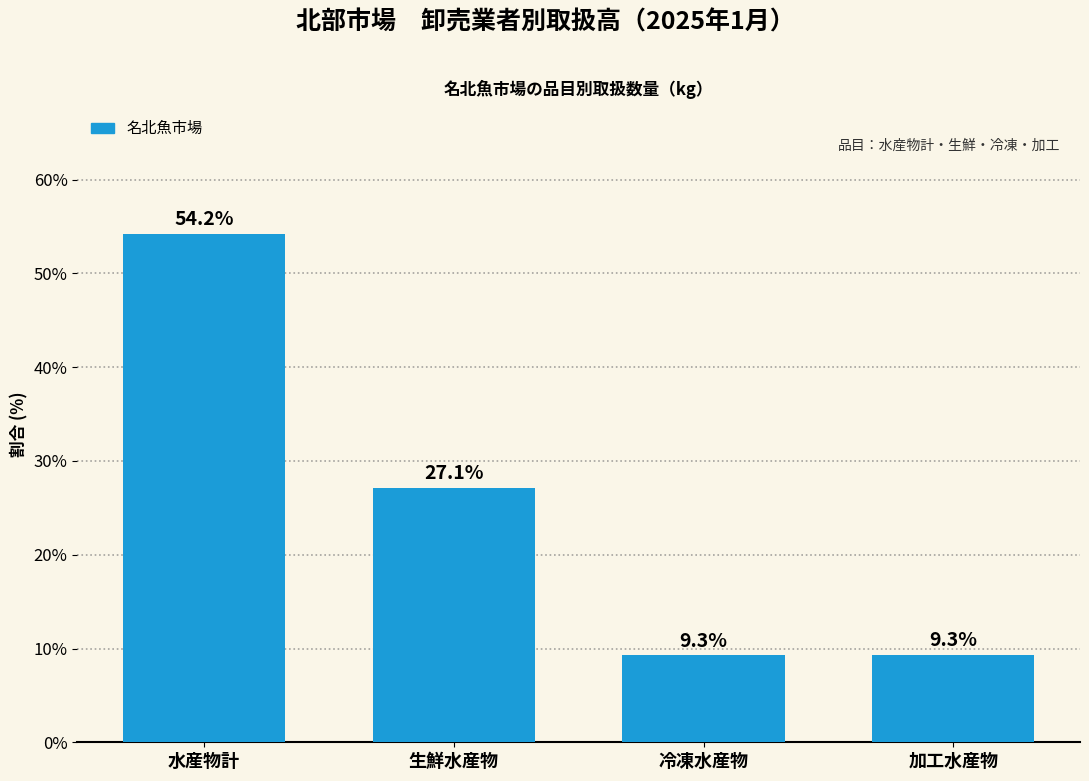

Reading left to right, list all the values displayed in this chart.

54.2	27.1	9.3	9.3